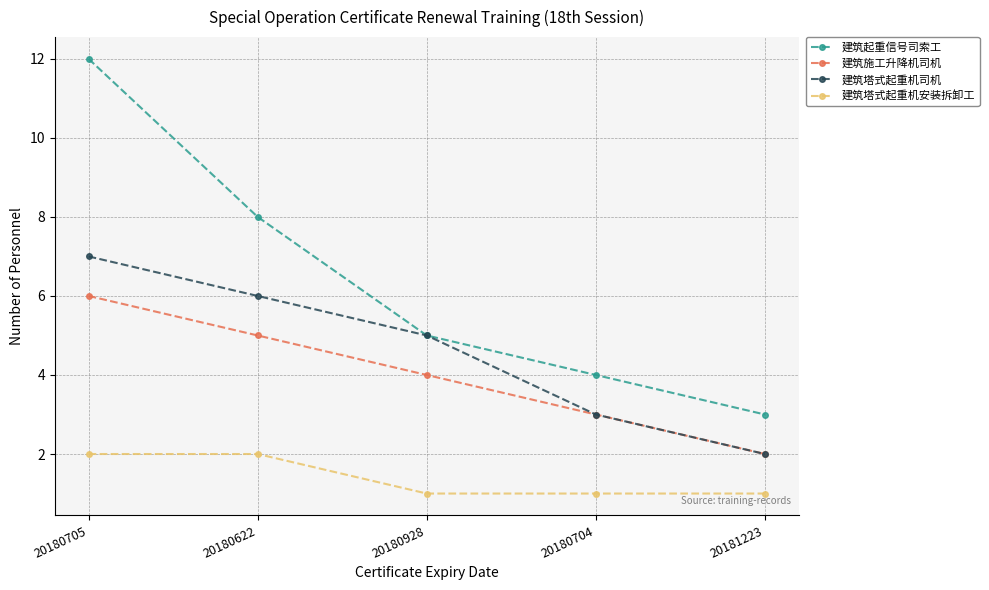

What position from the right is 20180705?

5